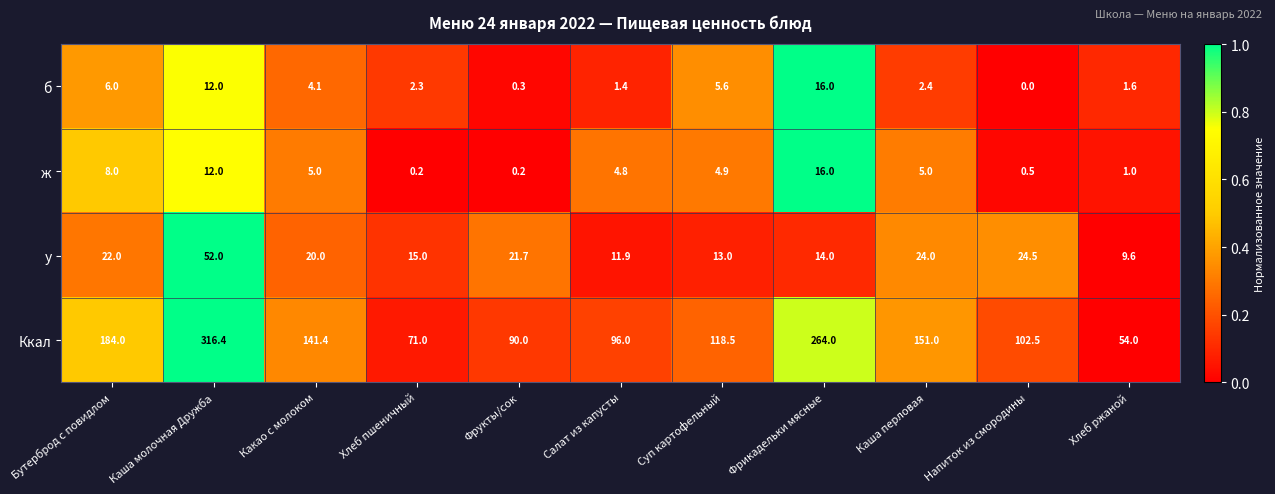

At which category does the chart reach its peak across all series?

Каша молочная Дружба